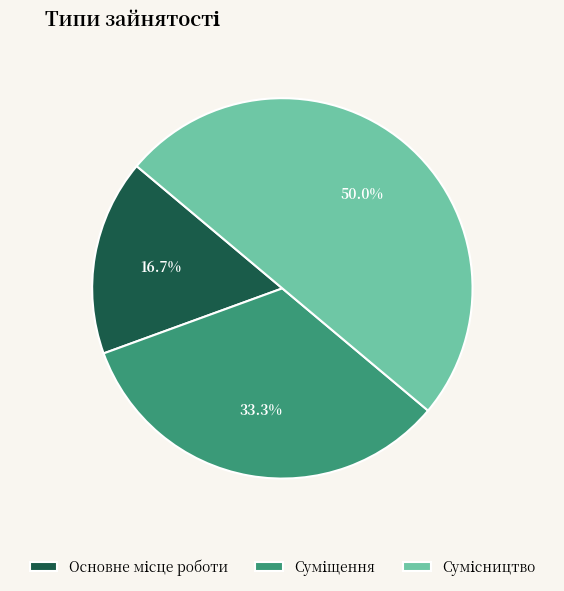

What is the largest slice in the pie chart?

Сумісництво